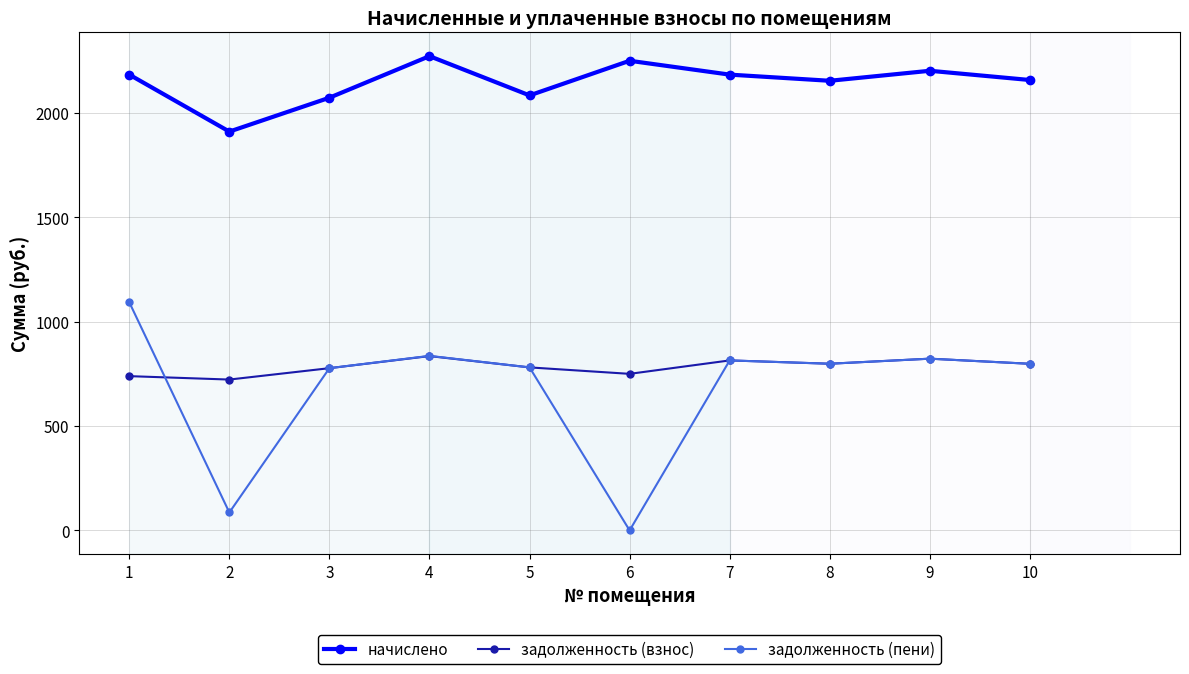

What is the value of the задолженность (пени) point at the 10th from the left?

797.9